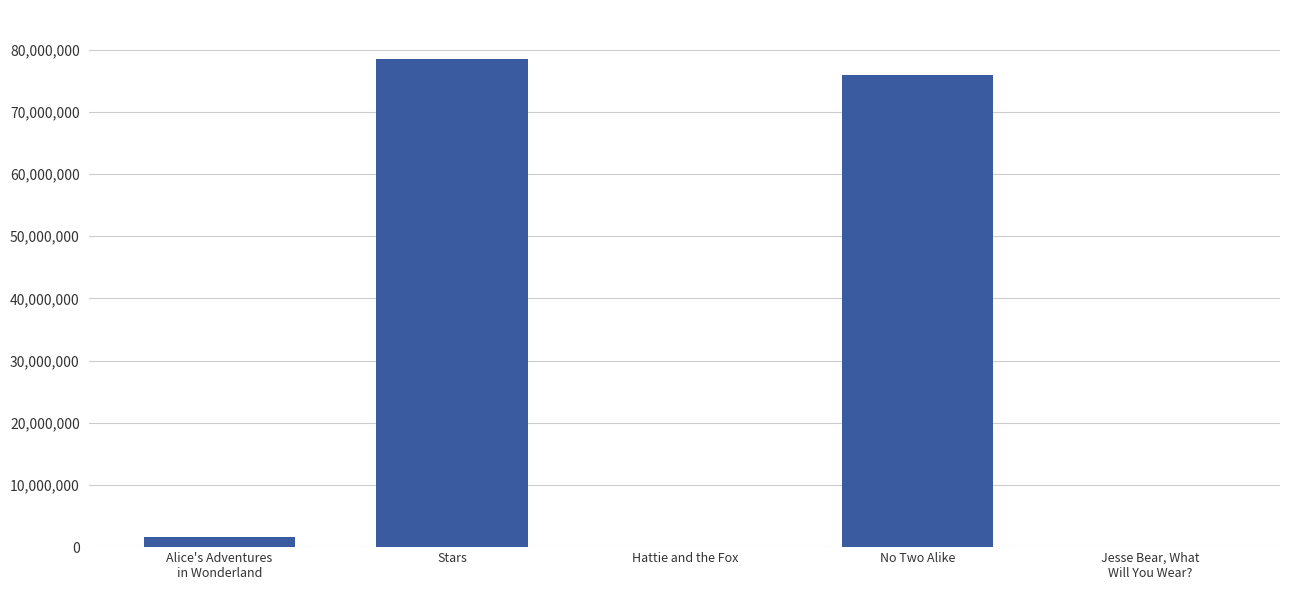

True or false: the data shows 27333501 at No Two Alike.

False